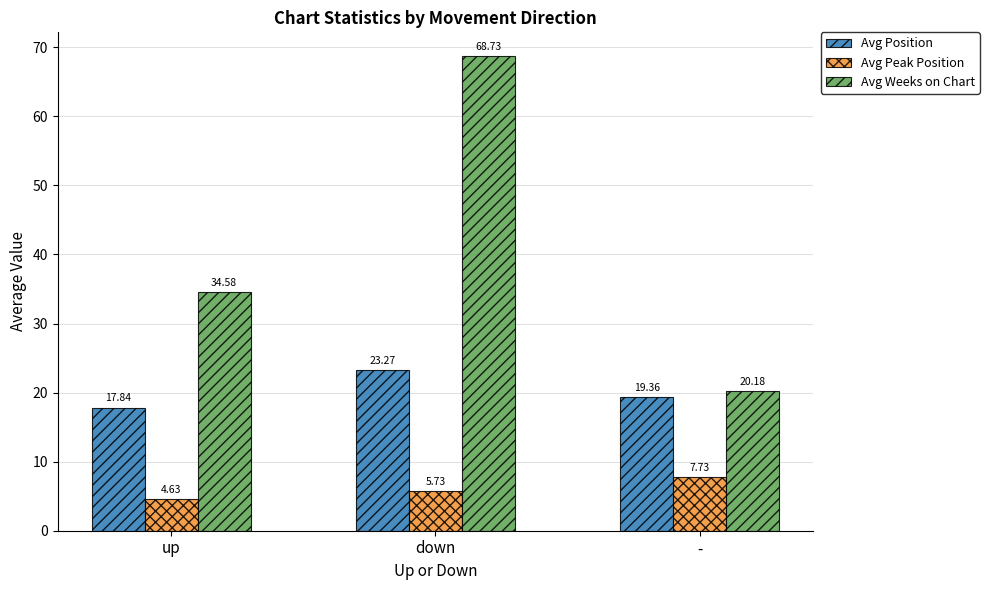

What is the sum of all Avg Weeks on Chart values?

123.5